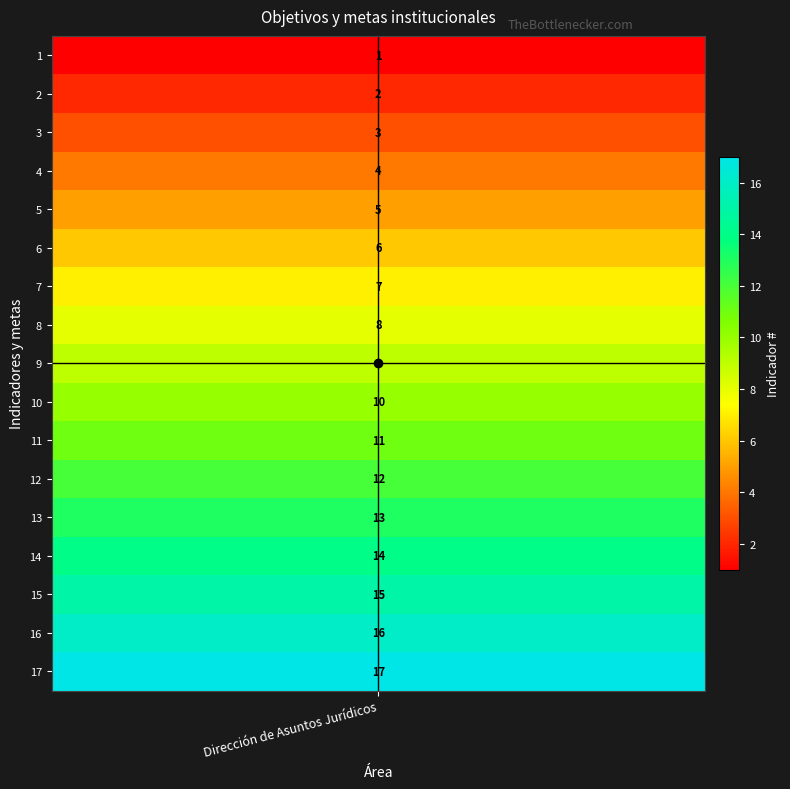

Reading right to left, list all the values displayed in this chart.

17	16	15	14	13	12	11	10	9	8	7	6	5	4	3	2	1